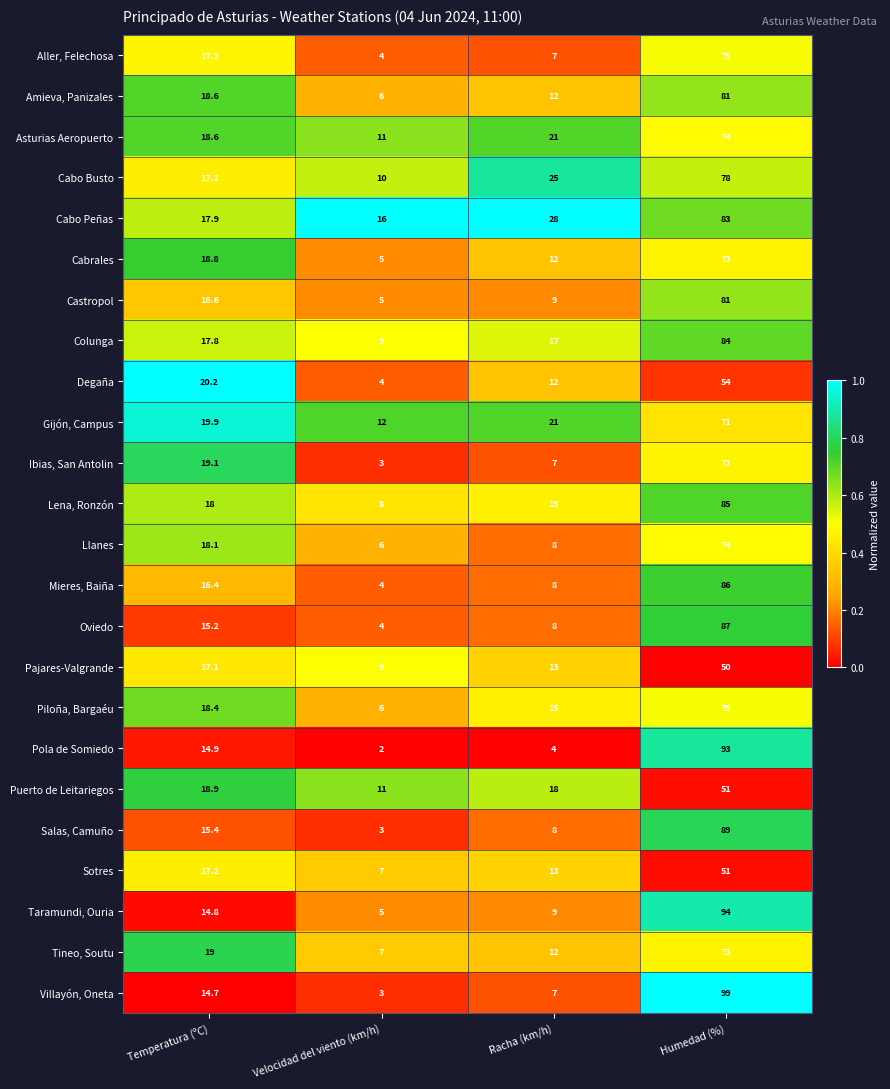

Which series changed the most between Velocidad del viento (km/h) and Racha (km/h)?

Cabo Busto